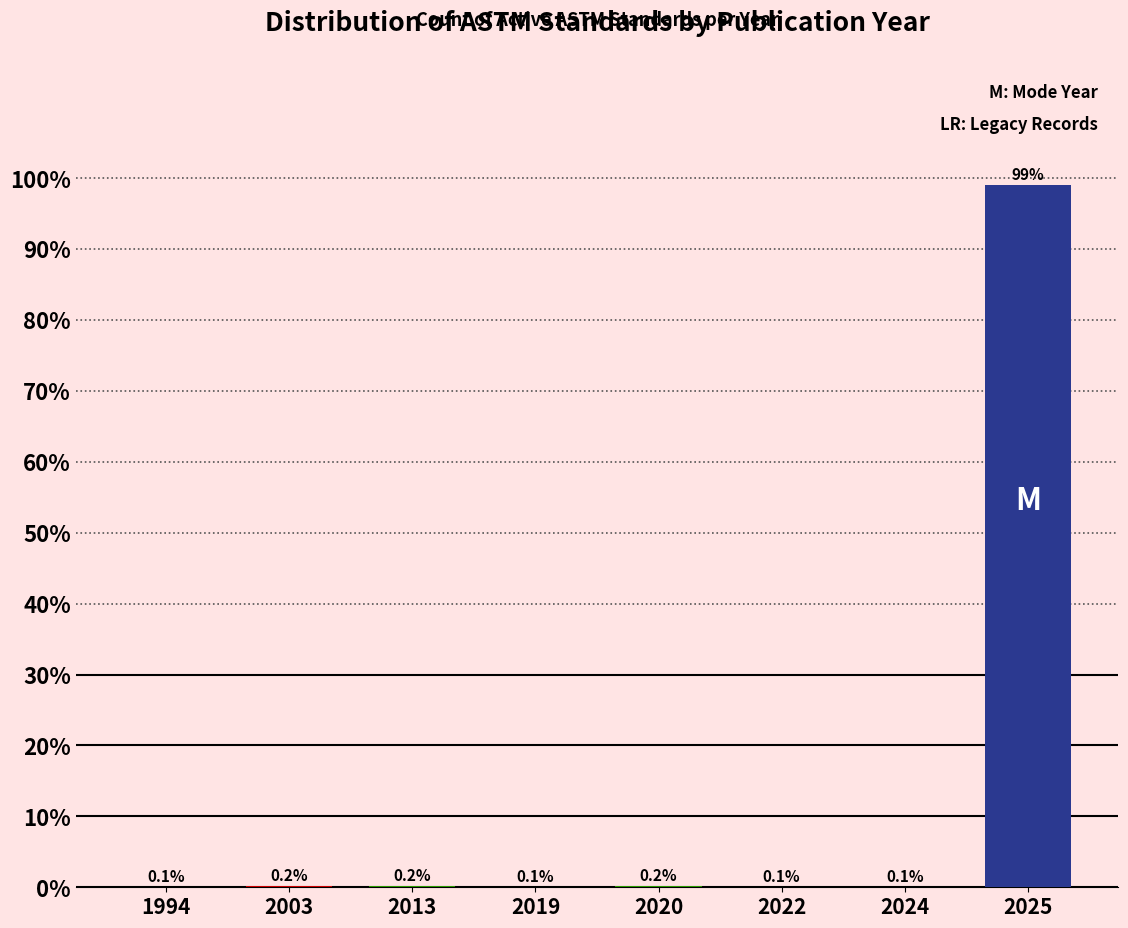

Reading left to right, extract all data points from this chart.

1994=0.1	2003=0.2	2013=0.2	2019=0.1	2020=0.2	2022=0.1	2024=0.1	2025=99.1